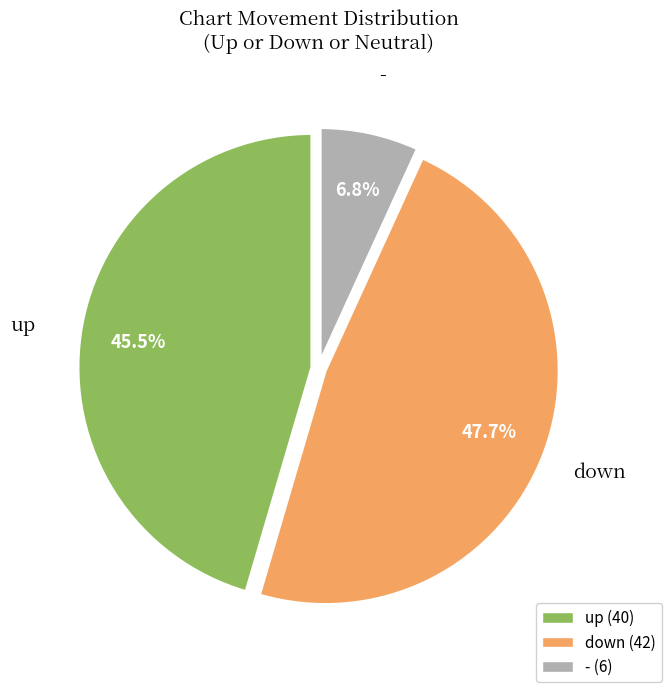

To the nearest percent, what is the difference between the - and up slice percentages?

39%